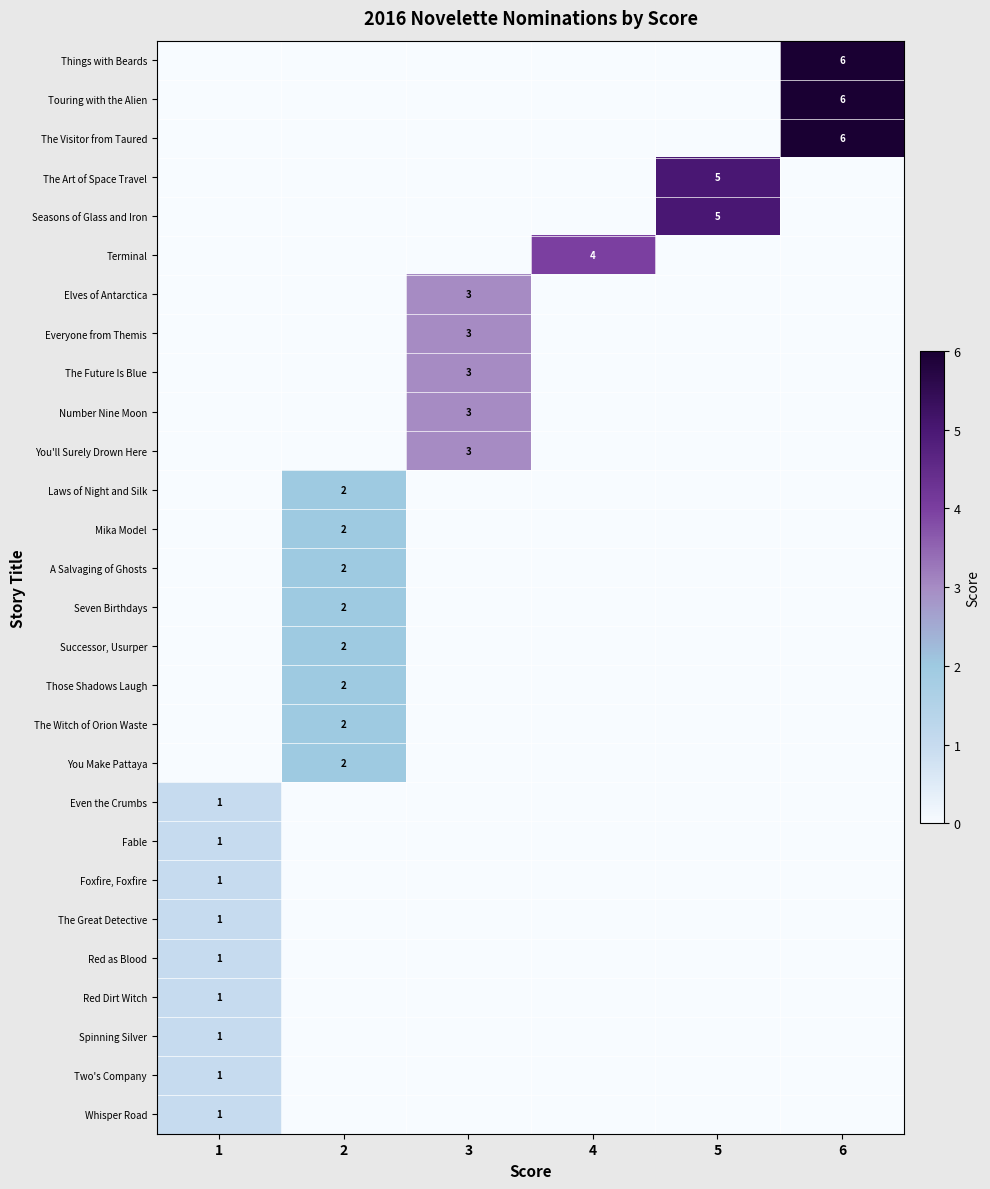

The value of Spinning Silver at 1 is 0. True or false?

False